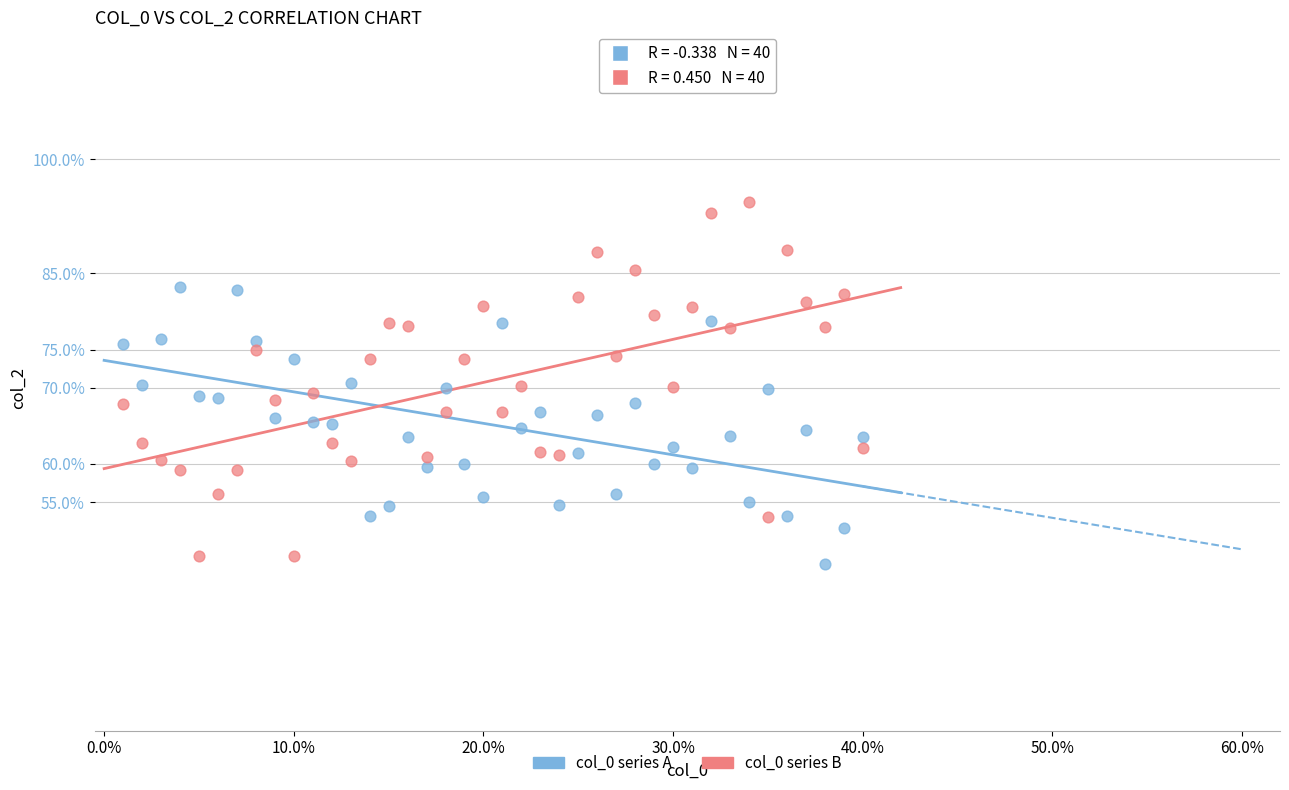

Which series contains the highest Y value?

col_0 series B